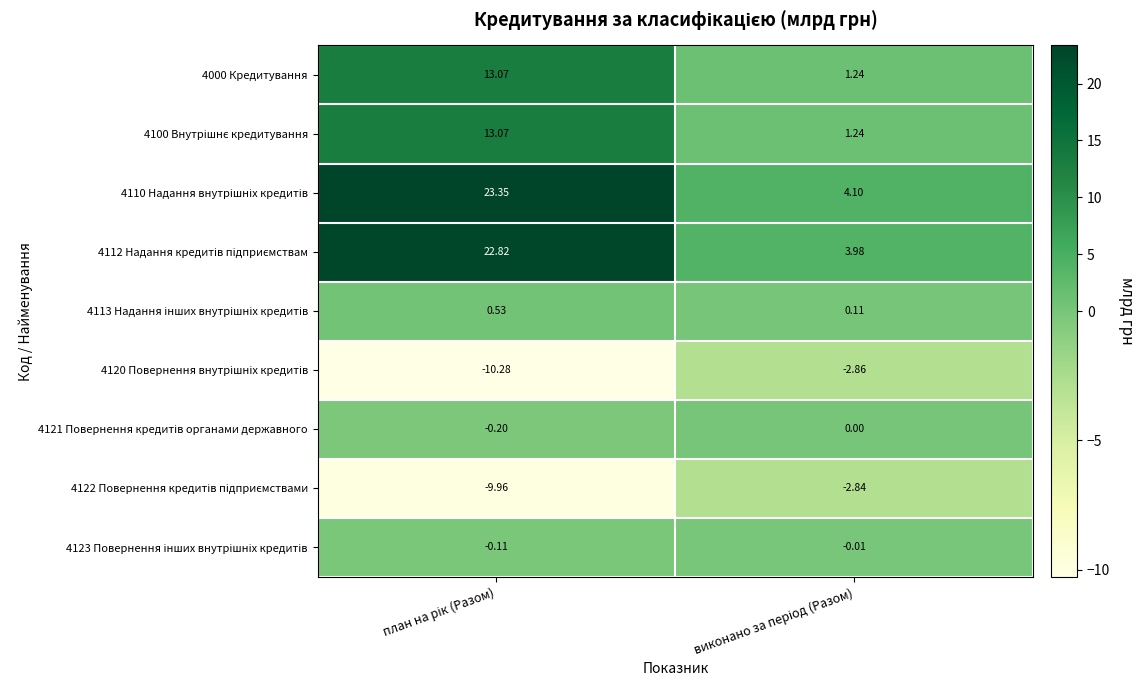

What is the minimum value shown in the chart?

-10.3